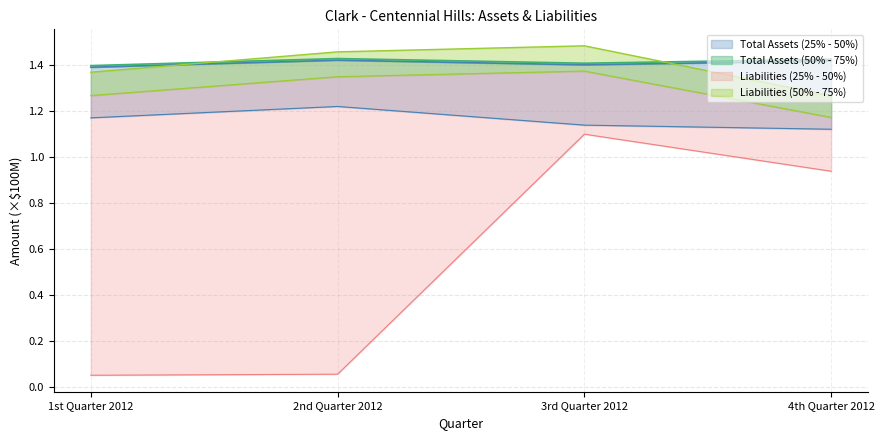

What is the value of the Total Assets point at the 2nd from the left?

1.4